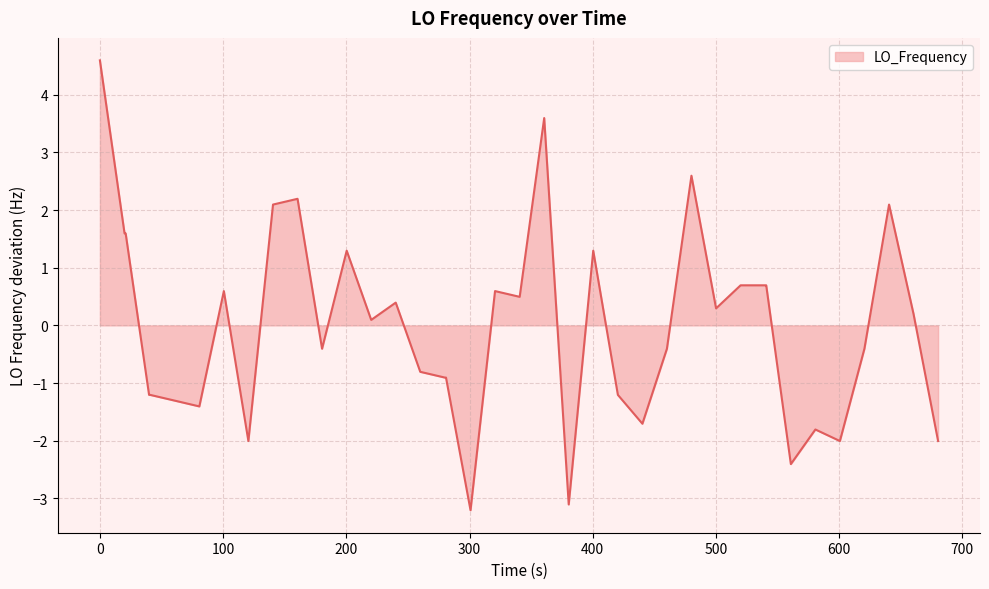

Reading left to right, what are all the values shown in this chart?

4.6	1.6	1.6	-1.2	-1.2	-1.3	-1.4	0.6	-2.0	2.1	2.2	-0.4	1.3	0.1	0.4	-0.8	-0.9	-0.9	-3.2	0.6	0.5	3.6	-3.1	1.3	-1.2	-1.7	-0.4	2.6	0.3	0.7	0.7	0.7	0.7	-2.4	-1.8	-2.0	-0.4	2.1	0.2	-2.0